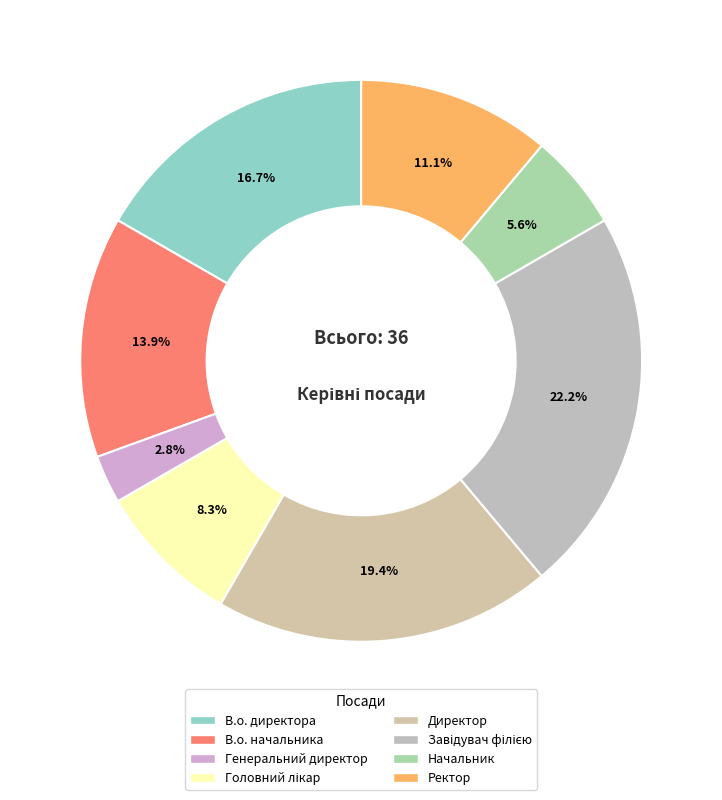

Count the number of slices in the pie.

8